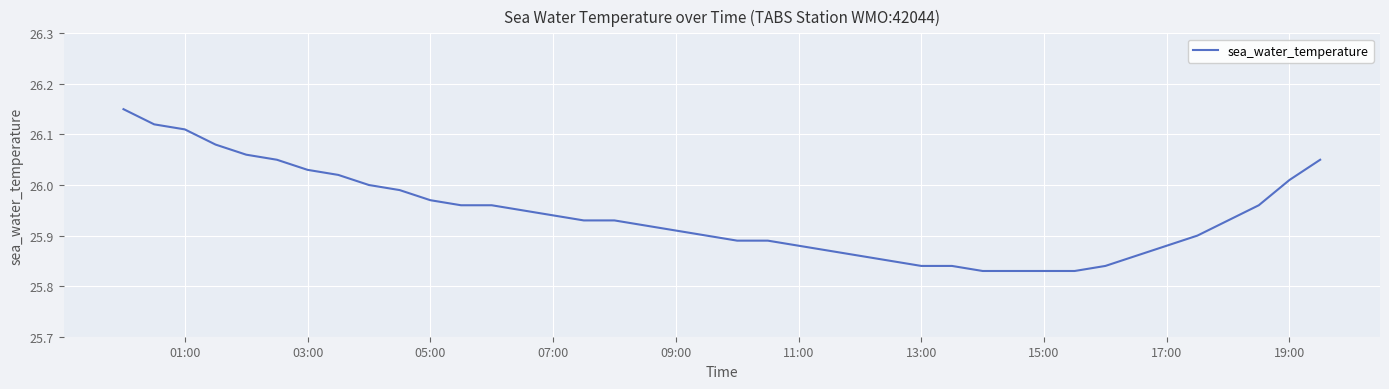

The chart shows a value of 39.1 at 13:00. True or false?

False